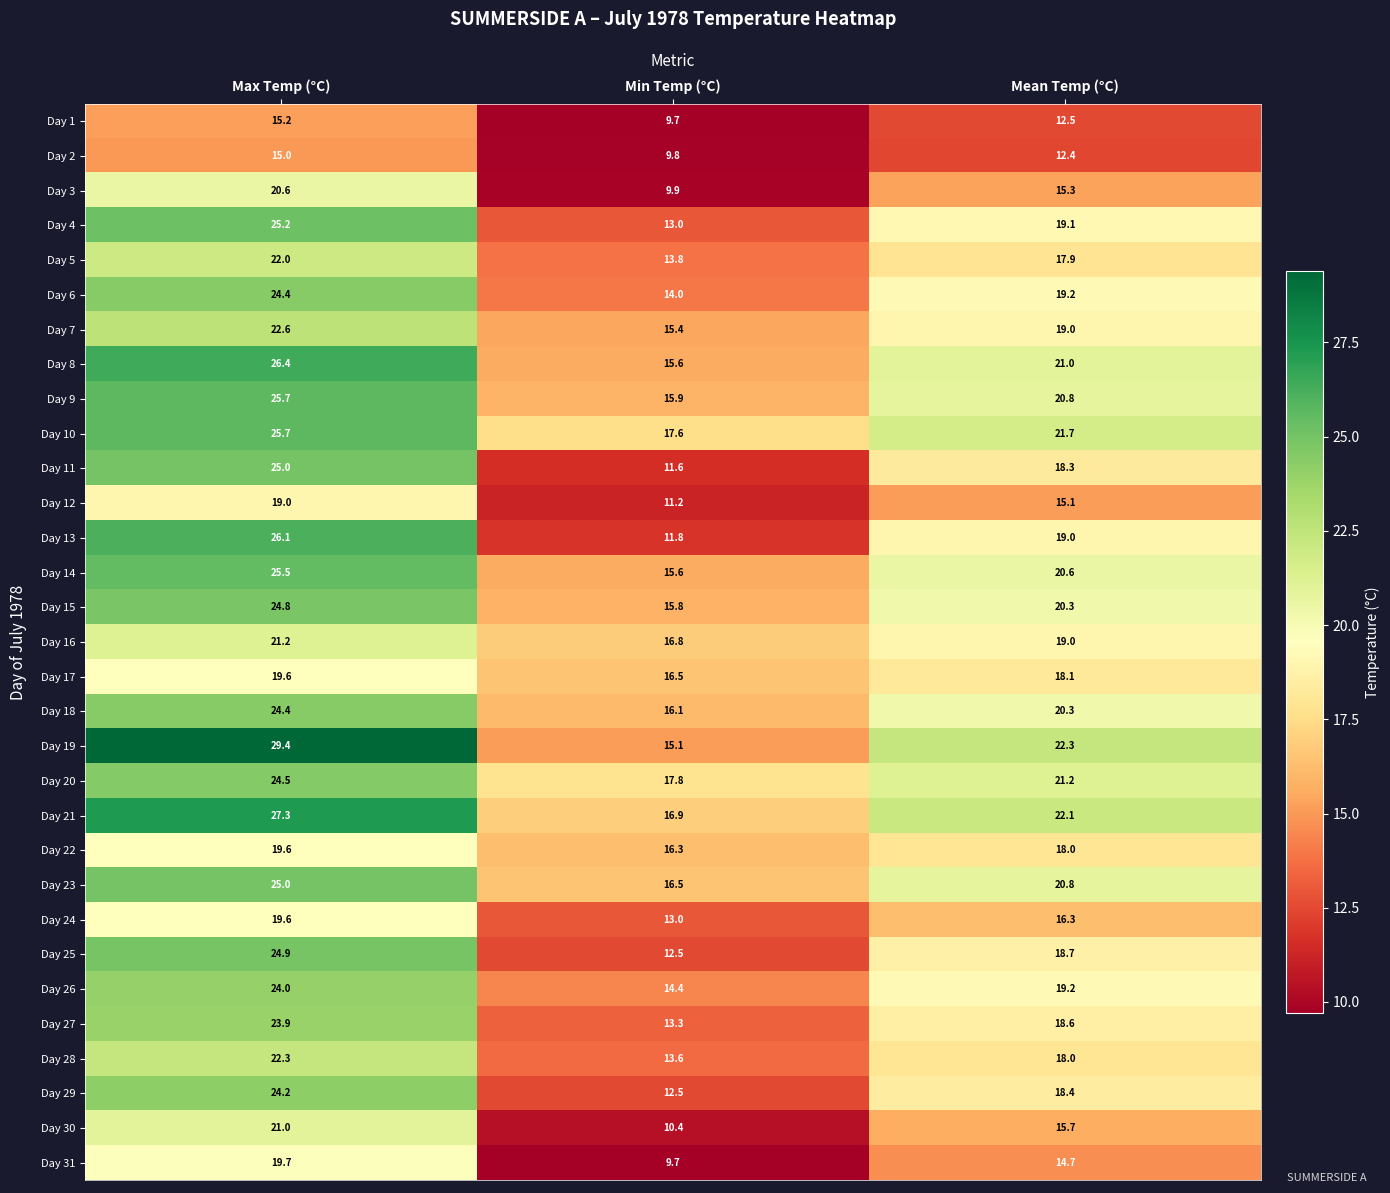

True or false: Day 22 has a value of 19.6 at Max Temp (°C).

True